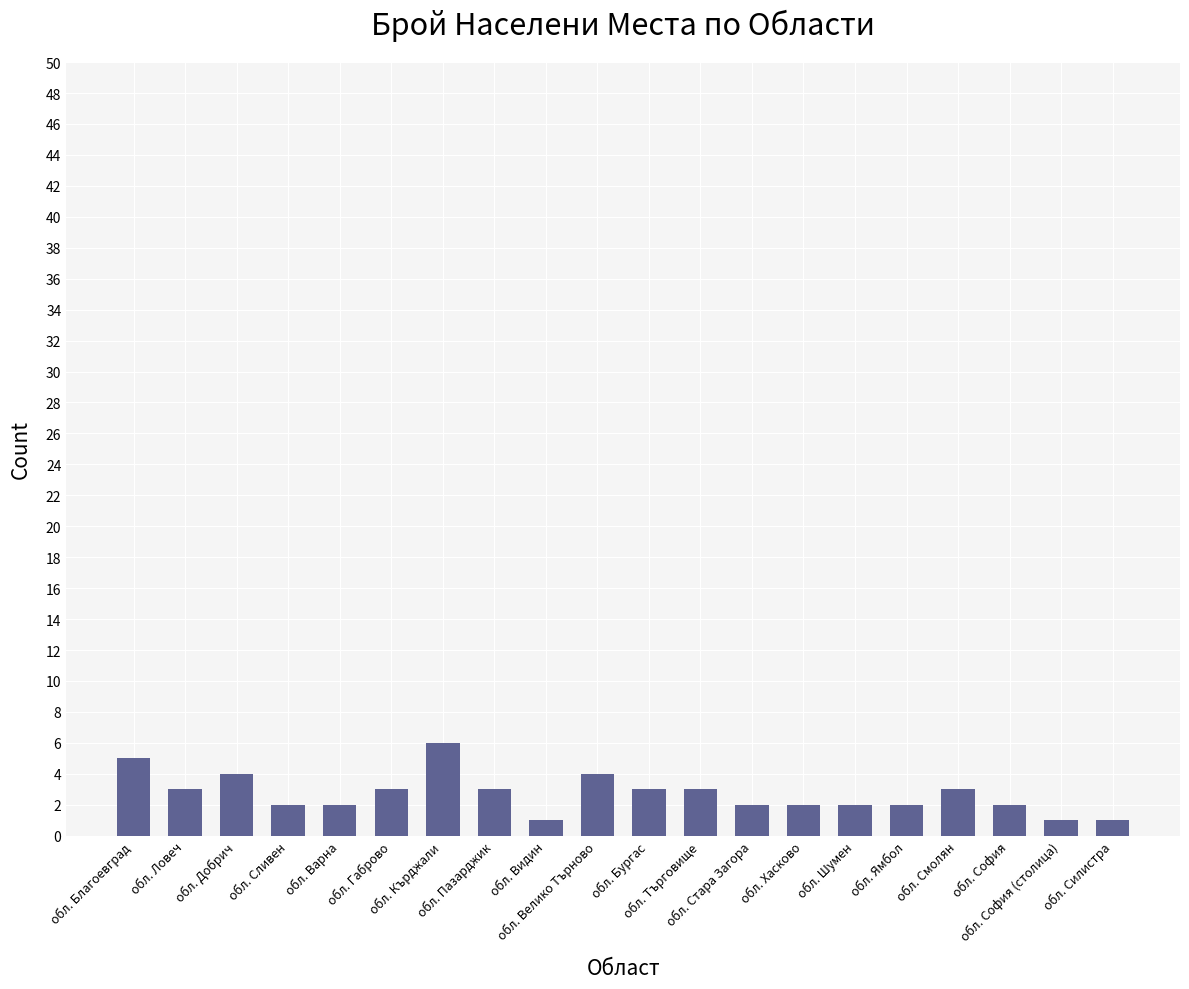

Is it true that the value at обл. Хасково is 2?

True